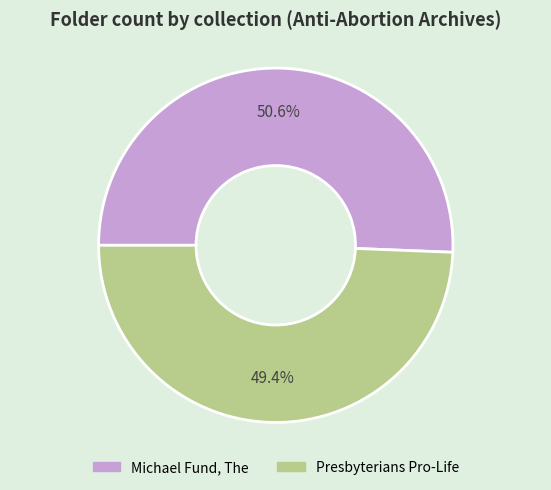

Rank the categories by value from lowest to highest.

Presbyterians Pro-Life, Michael Fund, The